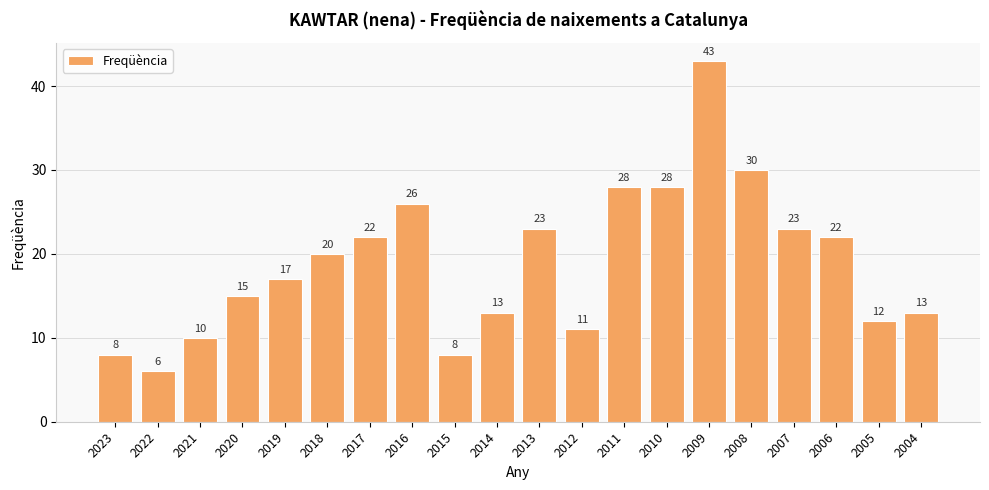

What is the sum of all values?

378